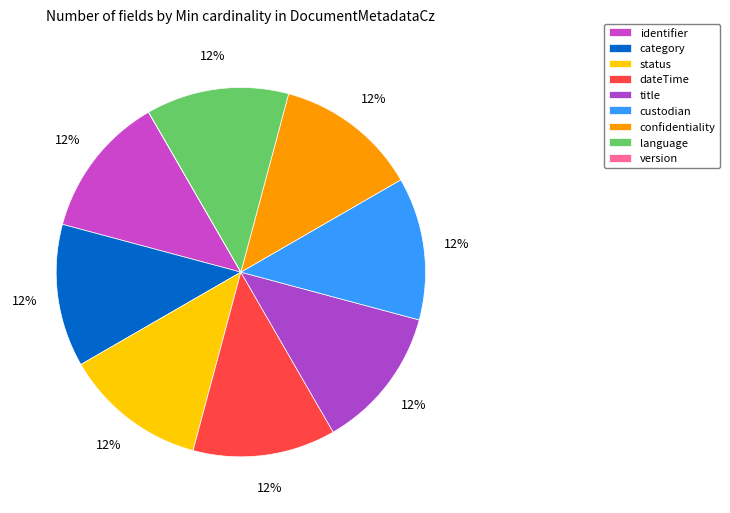

Is it true that title is 12% of the pie?

True